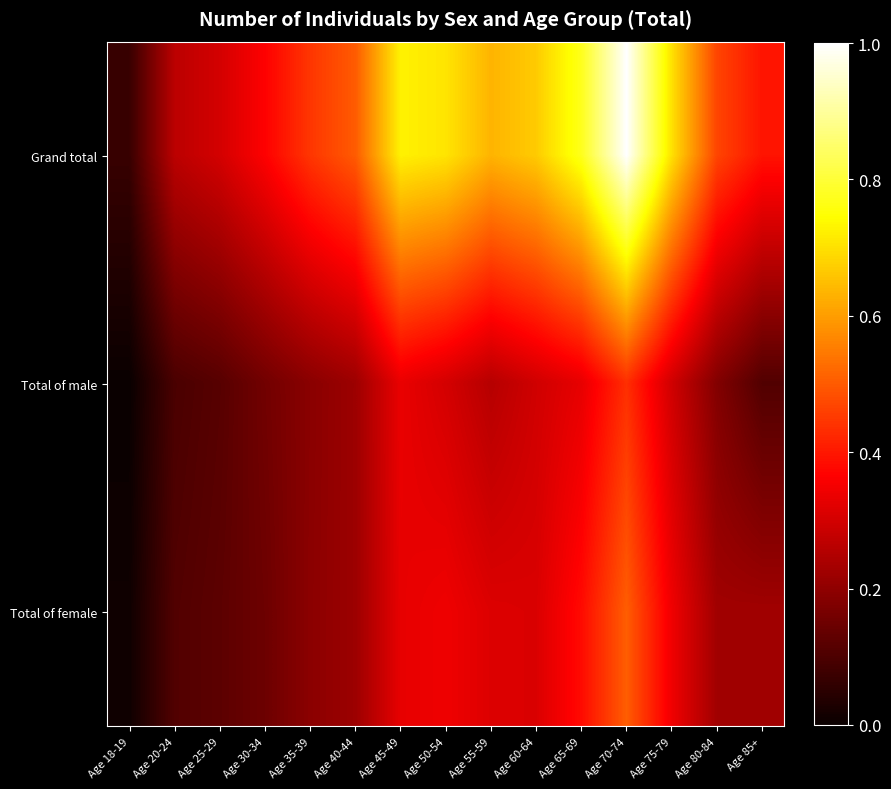

What is the spread (max minus min) of values at Age 55-59?

0.4